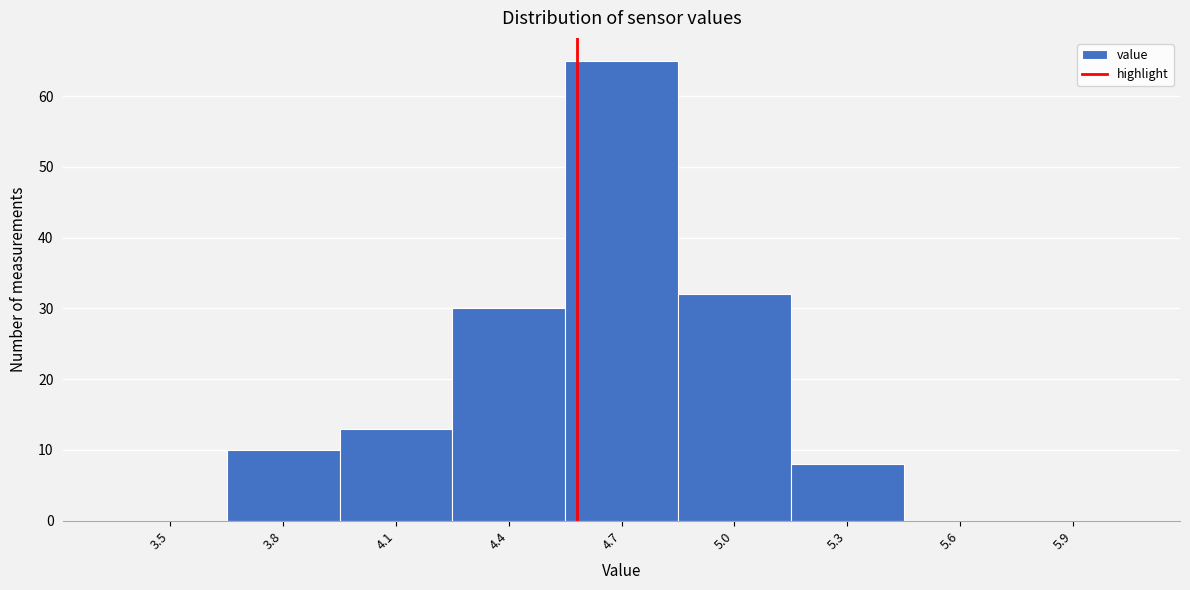

Reading left to right, transcribe all the data shown in this chart.

3.5=0	3.8=10	4.1=13	4.4=30	4.7=65	5.0=32	5.3=8	5.6=0	5.9=0